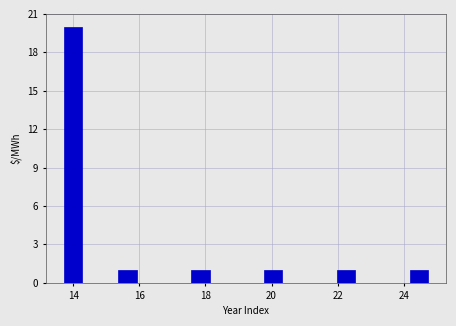

Around what value on the x-axis is the tallest bar? Give the approximate position of its centre, as read against the axis.

14.0